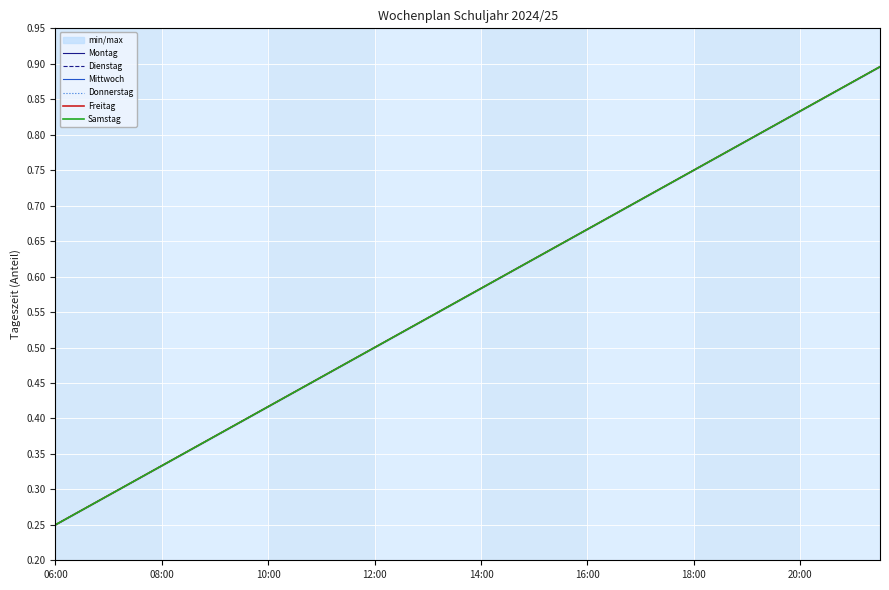

Reading left to right, list all the values displayed in this chart.

Montag: 0.2	0.3	0.3	0.3	0.3	0.4	0.4	0.4	0.4	0.4	0.5	0.5	0.5	0.5	0.5	0.6	0.6	0.6	0.6	0.6	0.7	0.7	0.7	0.7	0.8	0.8	0.8	0.8	0.8	0.9	0.9	0.9
Dienstag: 0.2	0.3	0.3	0.3	0.3	0.4	0.4	0.4	0.4	0.4	0.5	0.5	0.5	0.5	0.5	0.6	0.6	0.6	0.6	0.6	0.7	0.7	0.7	0.7	0.8	0.8	0.8	0.8	0.8	0.9	0.9	0.9
Mittwoch: 0.2	0.3	0.3	0.3	0.3	0.4	0.4	0.4	0.4	0.4	0.5	0.5	0.5	0.5	0.5	0.6	0.6	0.6	0.6	0.6	0.7	0.7	0.7	0.7	0.8	0.8	0.8	0.8	0.8	0.9	0.9	0.9
Donnerstag: 0.2	0.3	0.3	0.3	0.3	0.4	0.4	0.4	0.4	0.4	0.5	0.5	0.5	0.5	0.5	0.6	0.6	0.6	0.6	0.6	0.7	0.7	0.7	0.7	0.8	0.8	0.8	0.8	0.8	0.9	0.9	0.9
Freitag: 0.2	0.3	0.3	0.3	0.3	0.4	0.4	0.4	0.4	0.4	0.5	0.5	0.5	0.5	0.5	0.6	0.6	0.6	0.6	0.6	0.7	0.7	0.7	0.7	0.8	0.8	0.8	0.8	0.8	0.9	0.9	0.9
Samstag: 0.2	0.3	0.3	0.3	0.3	0.4	0.4	0.4	0.4	0.4	0.5	0.5	0.5	0.5	0.5	0.6	0.6	0.6	0.6	0.6	0.7	0.7	0.7	0.7	0.8	0.8	0.8	0.8	0.8	0.9	0.9	0.9